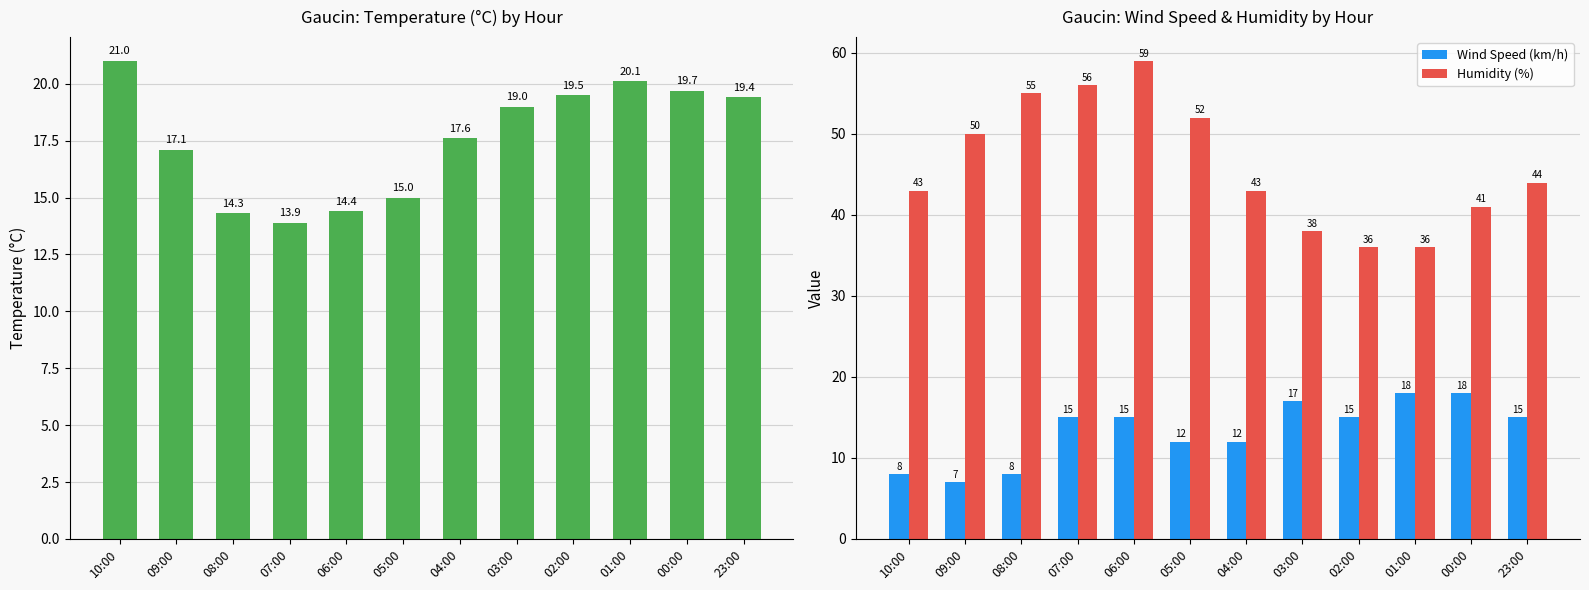

What is the label of the 5th bar from the right?

03:00